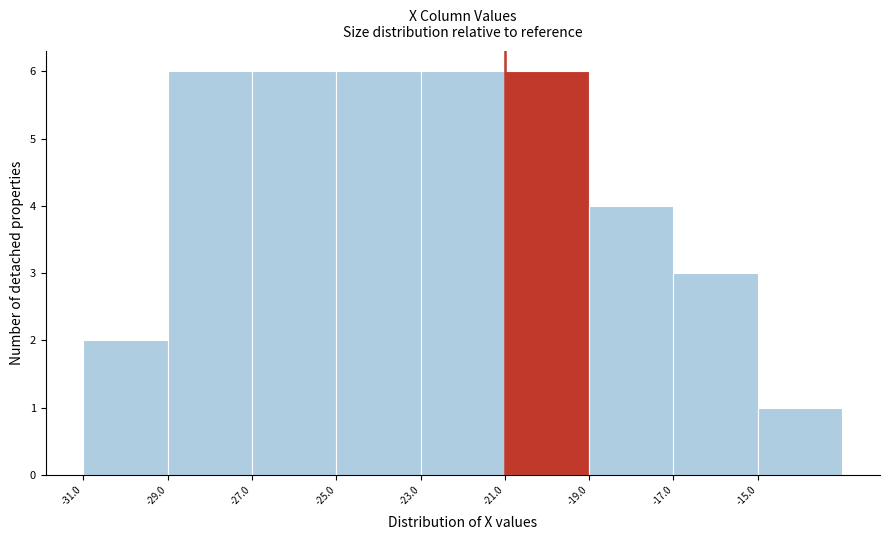

Reading left to right, transcribe this chart: for each bar, give the range it covers on the x-axis and its height. The values are not printed on the chart, so give them approximately, as read against the axis.

-31 to -29: 2
-29 to -27: 6
-27 to -25: 6
-25 to -23: 6
-23 to -21: 6
-21 to -19: 6
-19 to -17: 4
-17 to -15: 3
-15 to -13: 1